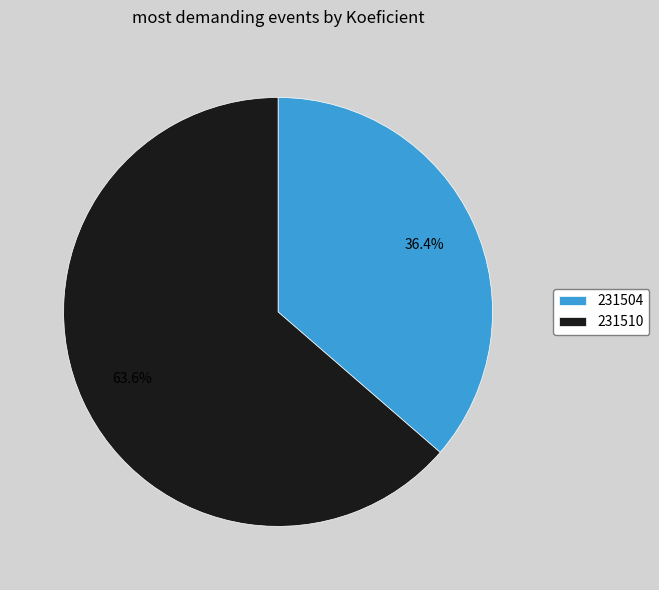

What percentage do 231510 and 231504 together represent?

100.0%